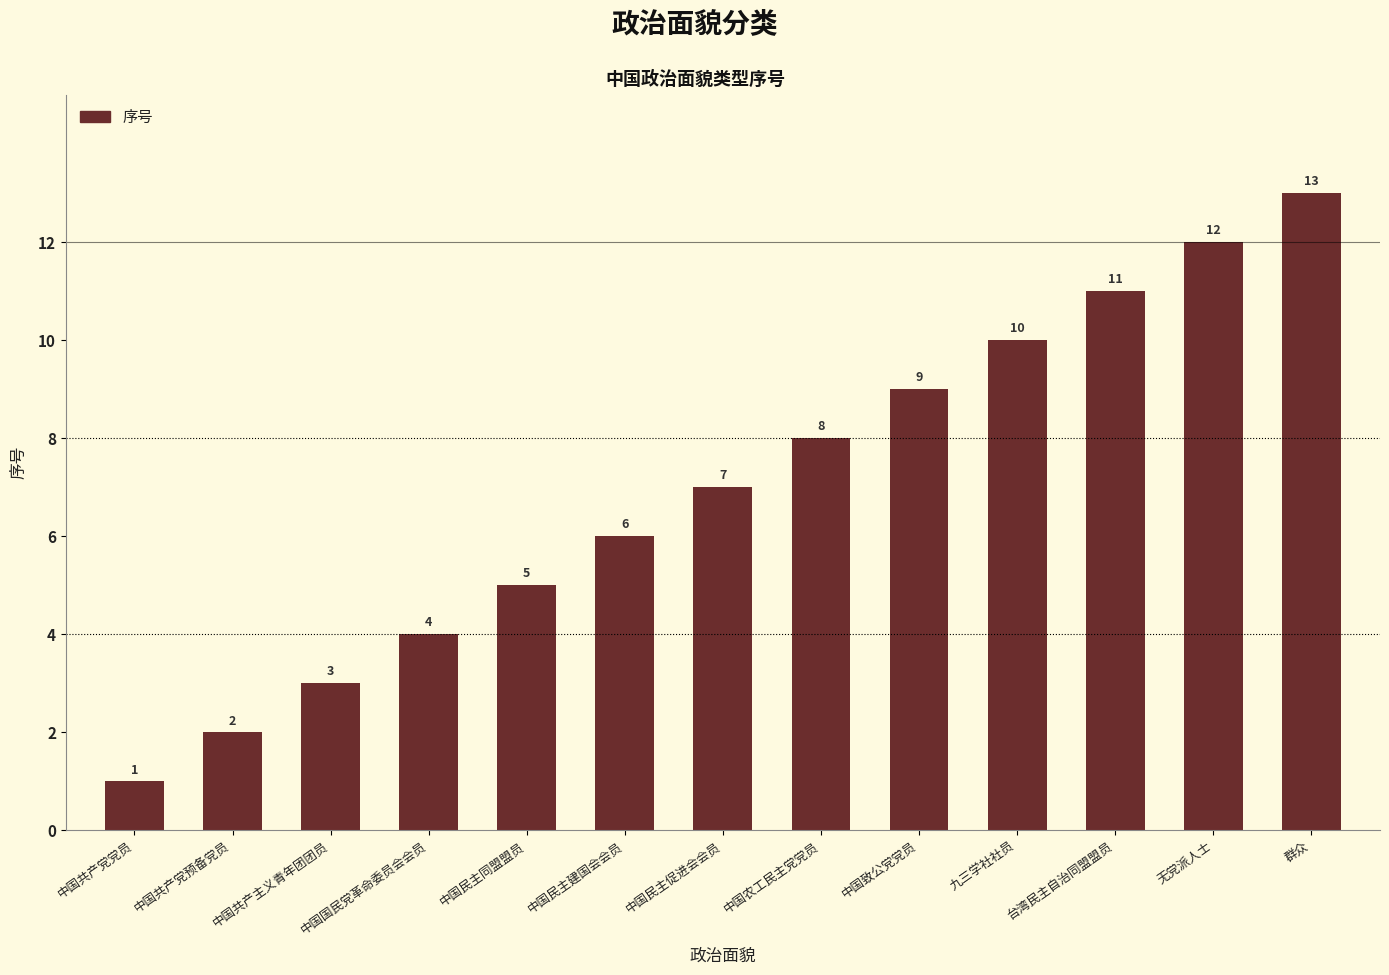

List the labels in order of value, largest first.

群众, 无党派人士, 台湾民主自治同盟盟员, 九三学社社员, 中国致公党党员, 中国农工民主党党员, 中国民主促进会会员, 中国民主建国会会员, 中国民主同盟盟员, 中国国民党革命委员会会员, 中国共产主义青年团团员, 中国共产党预备党员, 中国共产党党员